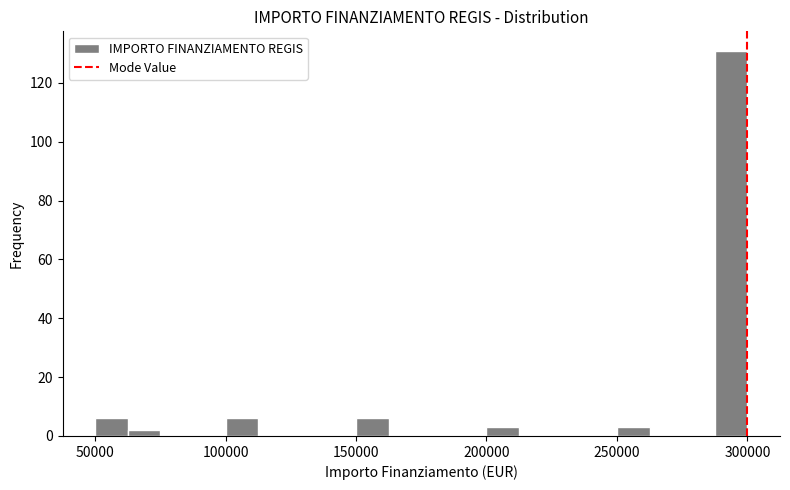

Around what value on the x-axis is the tallest bar? Give the approximate position of its centre, as read against the axis.

295000